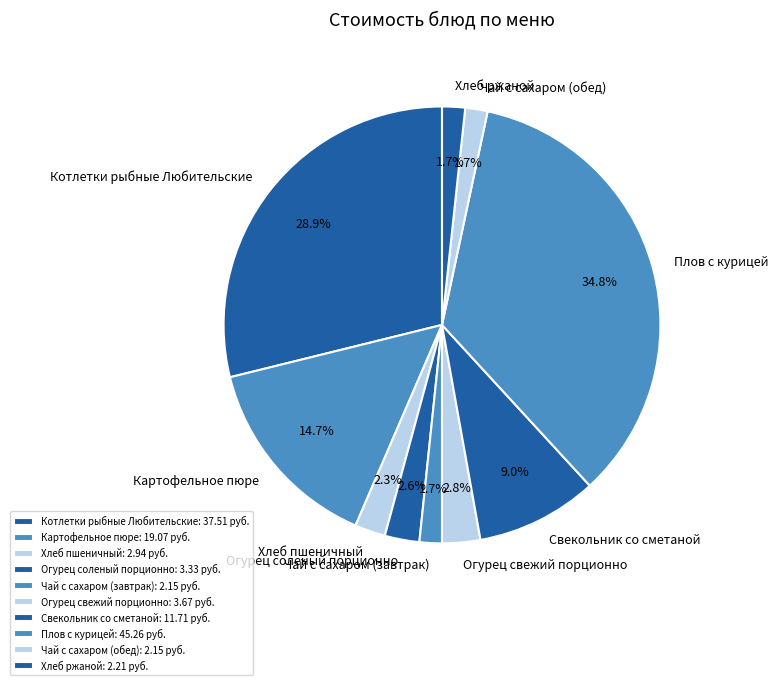

Which slice is the largest?

Плов с курицей